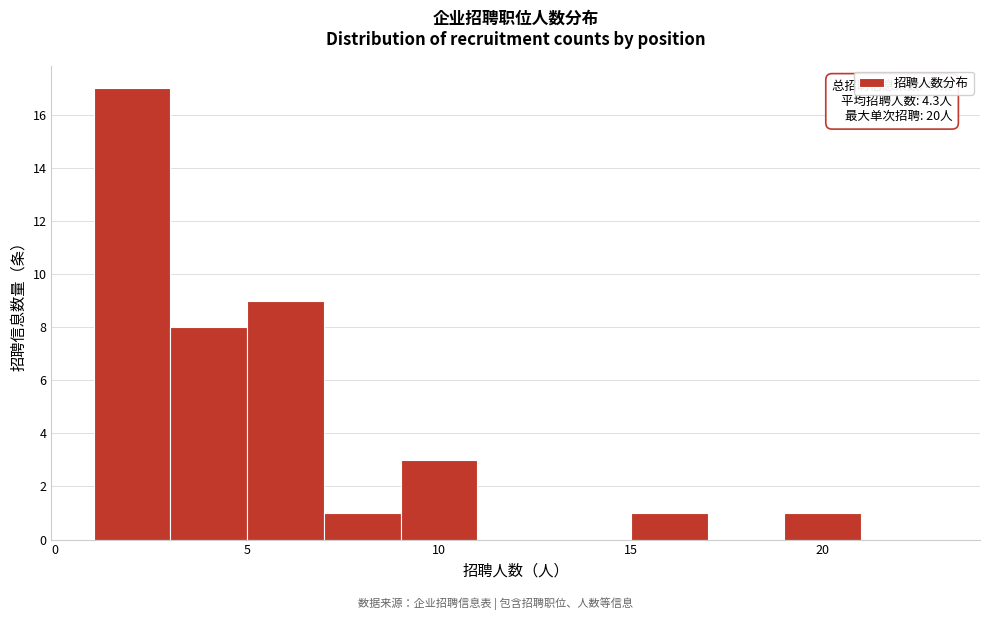

Over which range of the x-axis is the bar tallest?

1 to 3